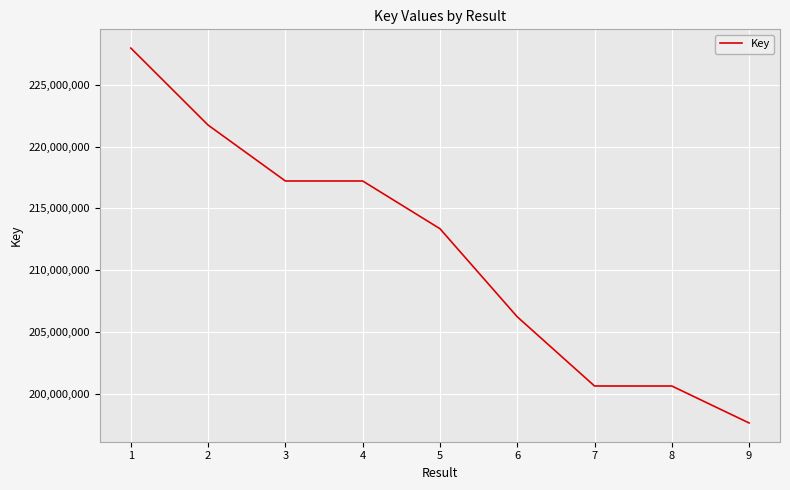

At which category does the chart reach its minimum across all series?

9